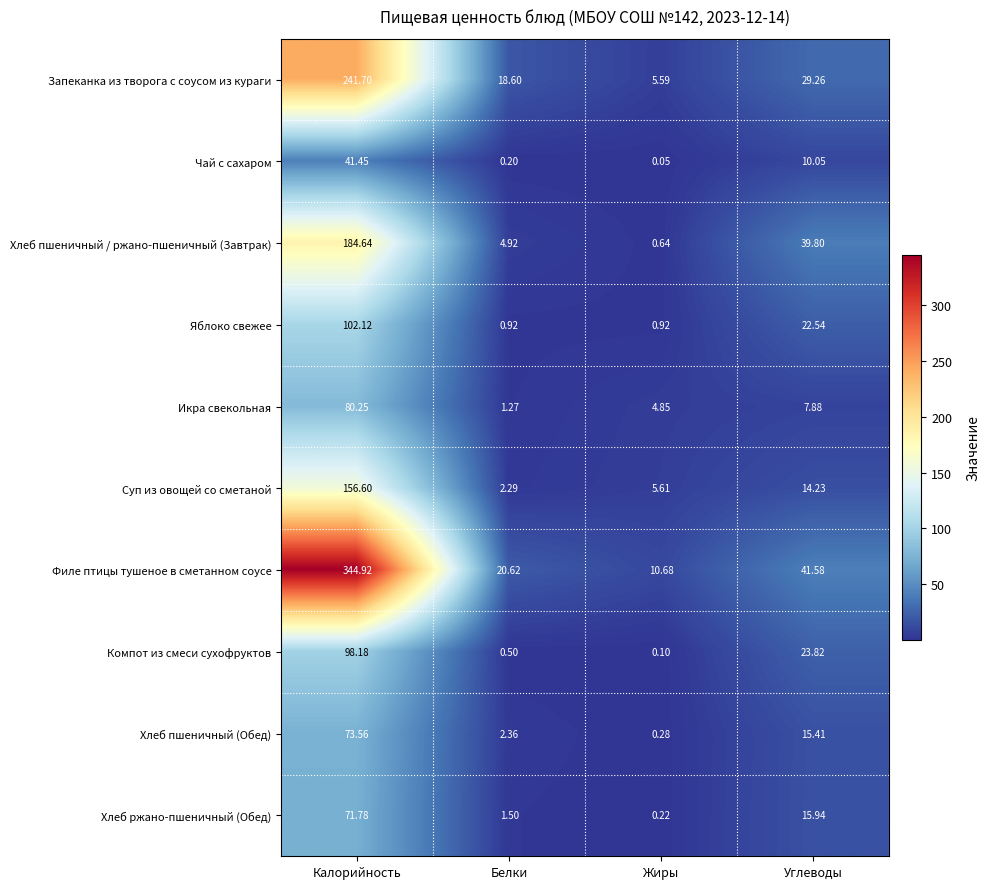

At how many categories does at least one series exceed 65?

1